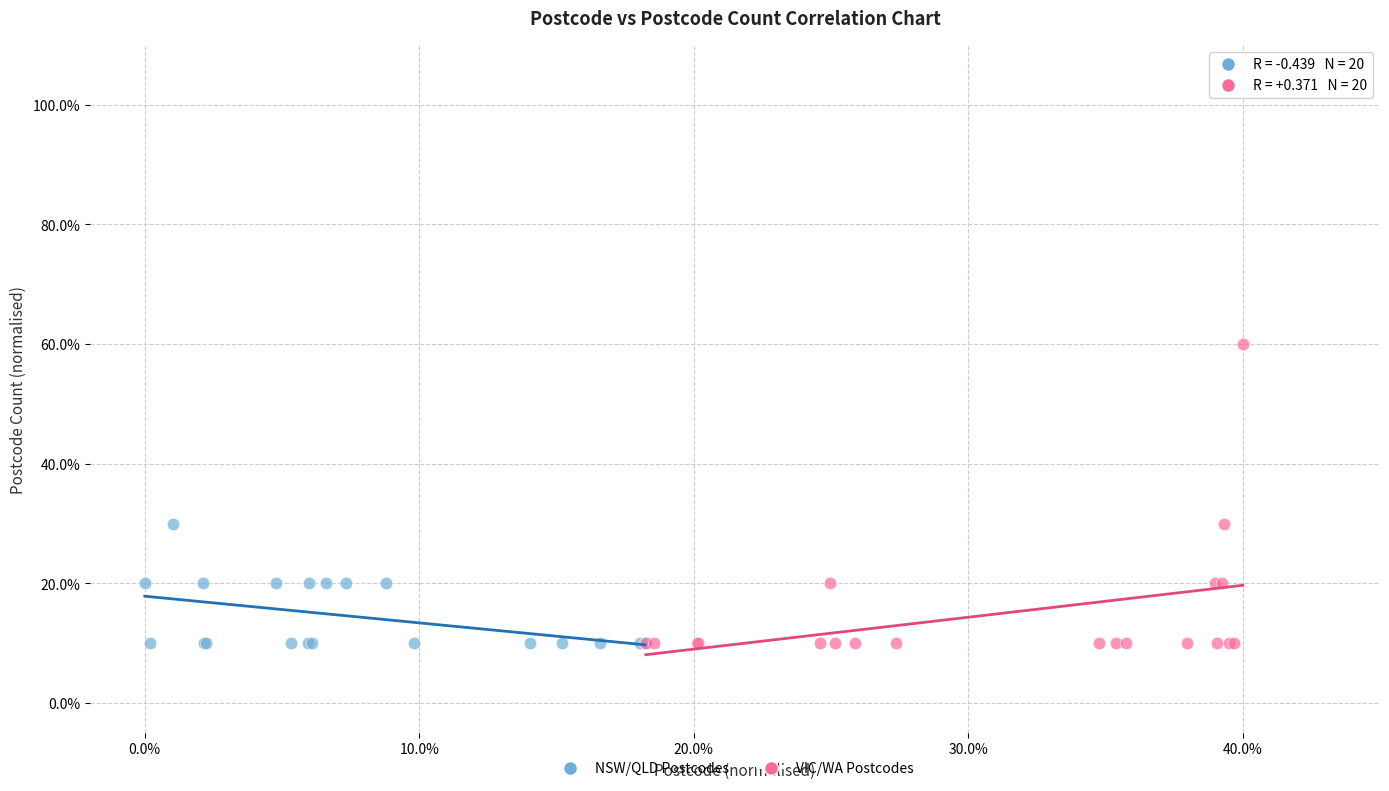

Which series has the widest spread of Y values?

VIC/WA Postcodes